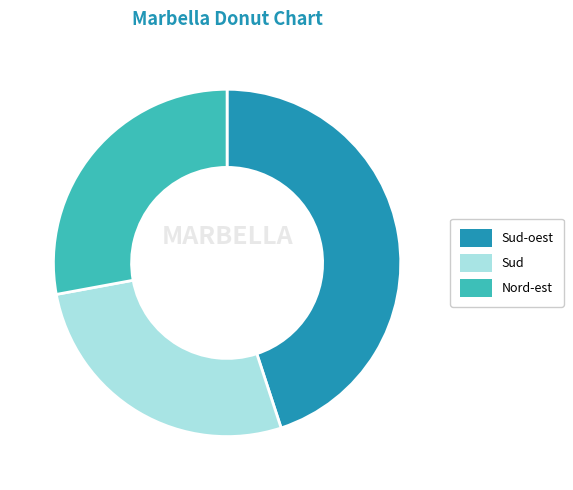

Do Sud and Nord-est together represent more than half of the pie?

Yes